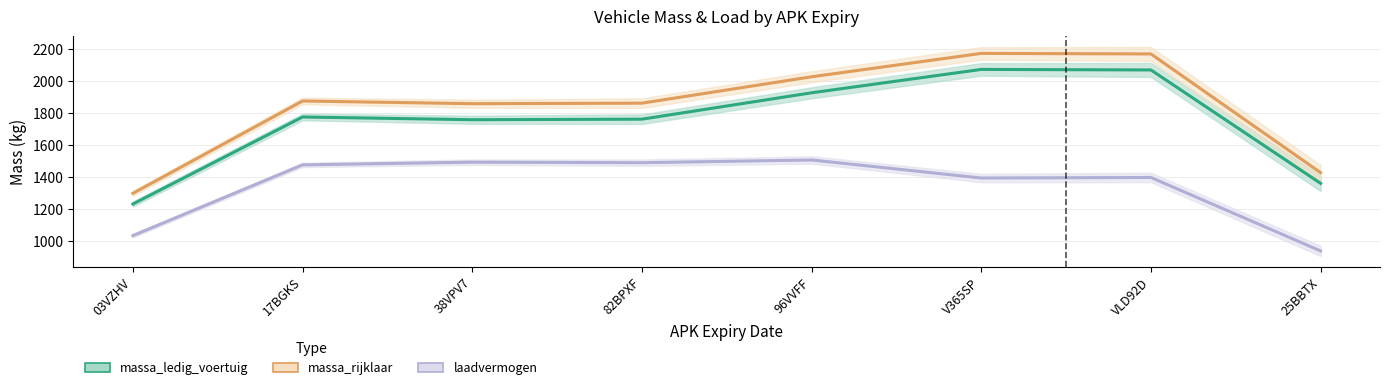

List the series in order of their peak value, highest first.

massa_rijklaar, massa_ledig_voertuig, laadvermogen